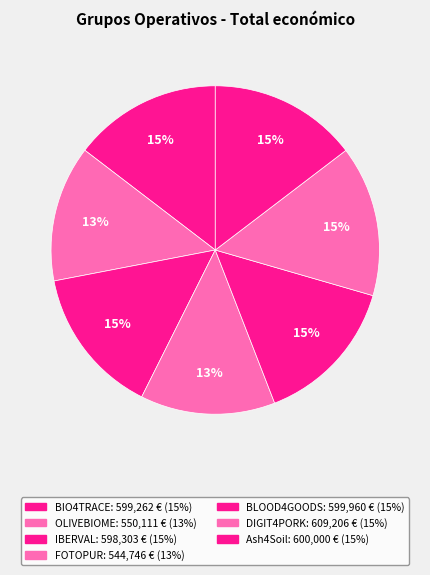

How many segments does this pie chart have?

7